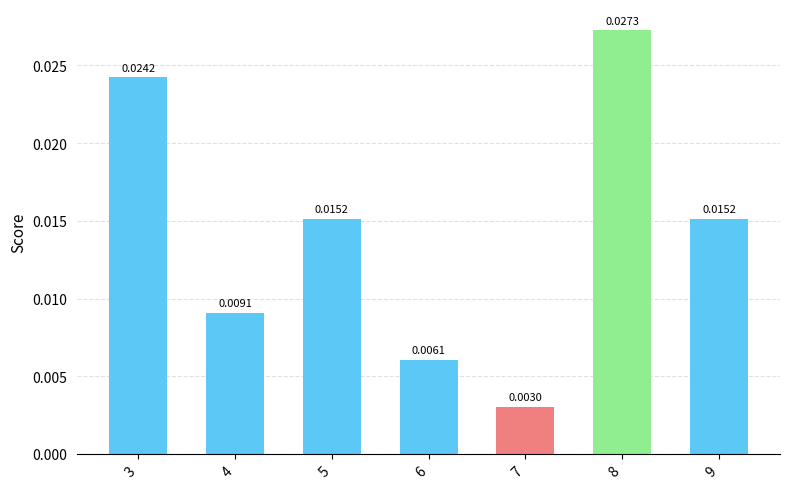

Between 9 and 3, which is larger?

3